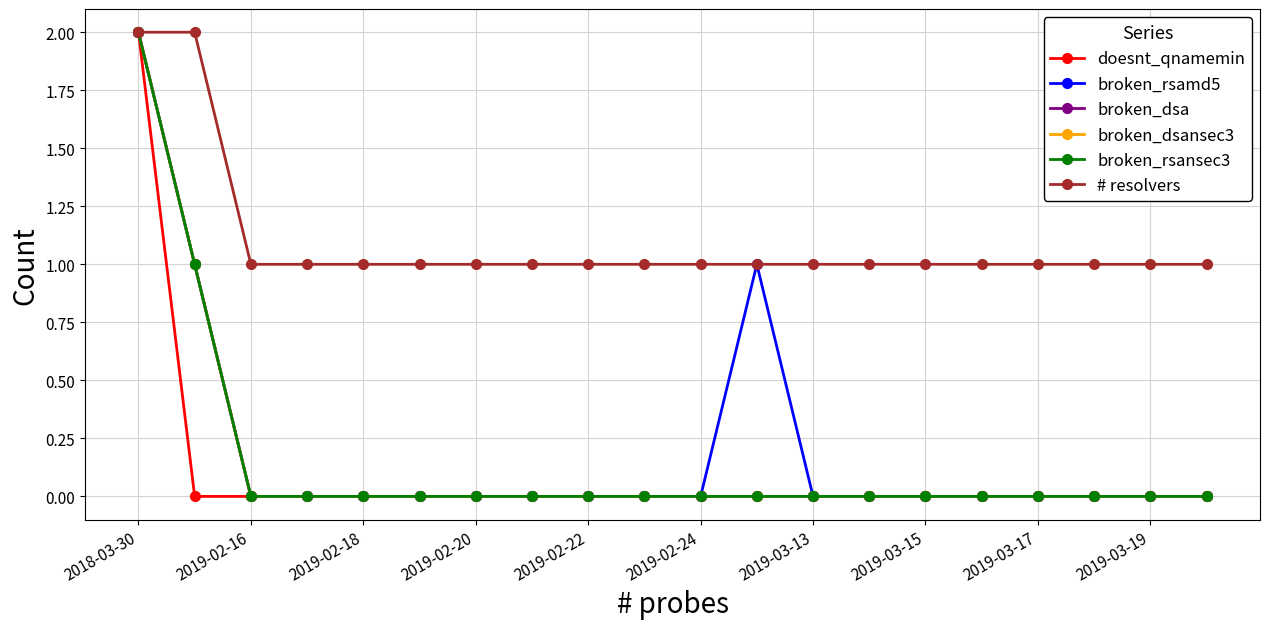

Count the broken_dsansec3 values in the range 0 to 1.

19